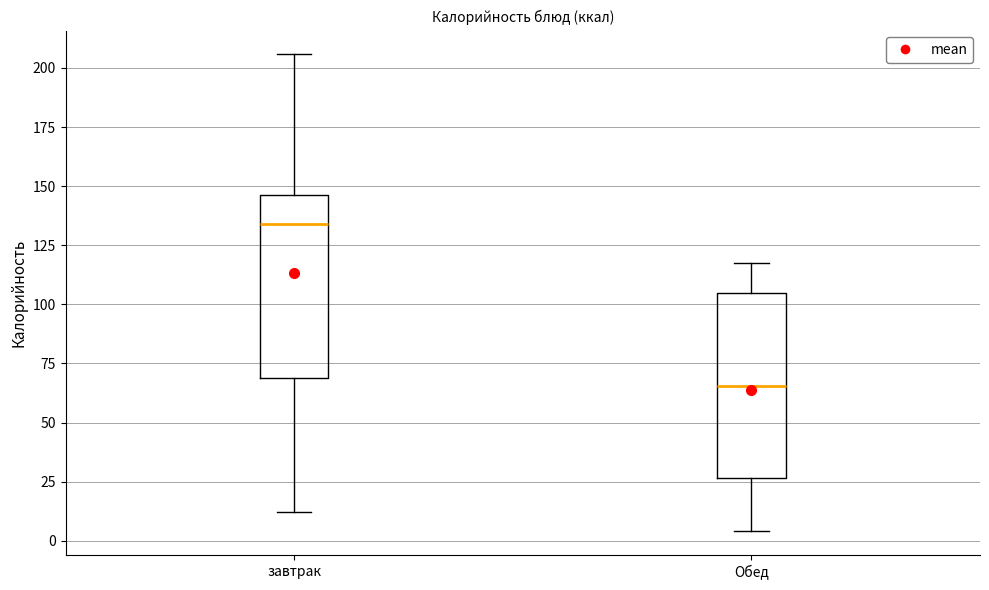

Reading left to right, transcribe this box plot: for each box, give where its median line is, the range the box spans, and where its two whiskers end, as read against the y-axis. The values are not printed on the chart, so give them approximately, as read against the axis.

завтрак: median 135, box 70 to 145, whiskers 10 to 205
Обед: median 65, box 25 to 105, whiskers 5 to 120